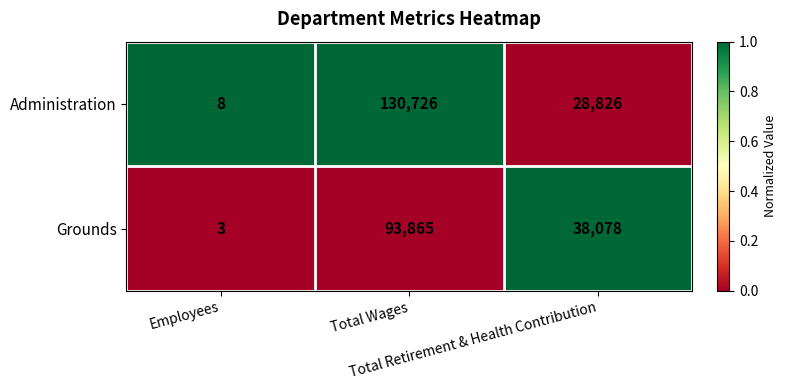

What is the highest value of the Administration series?

130726